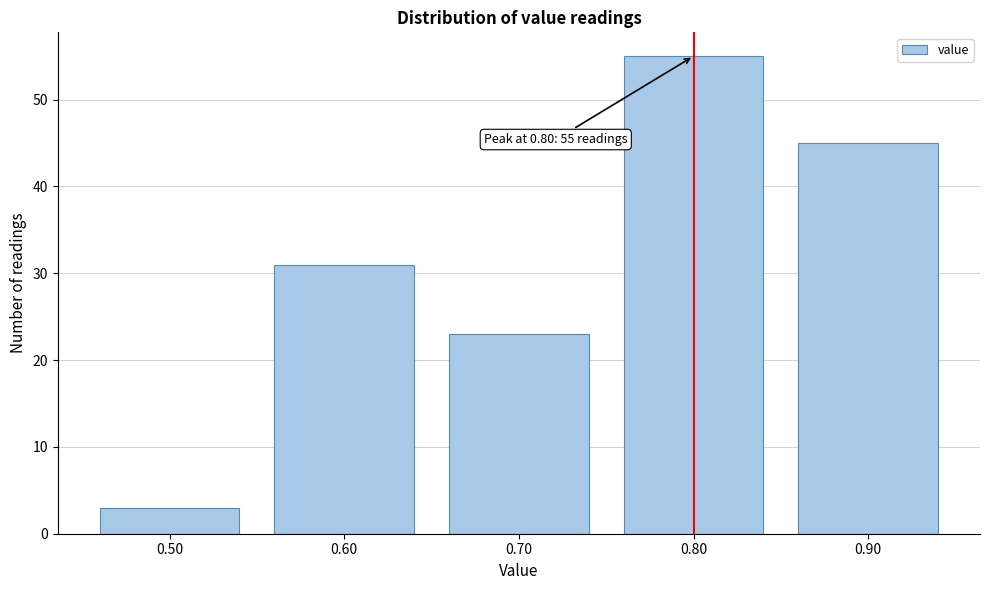

Reading right to left, extract all data points from this chart.

45	55	23	31	3